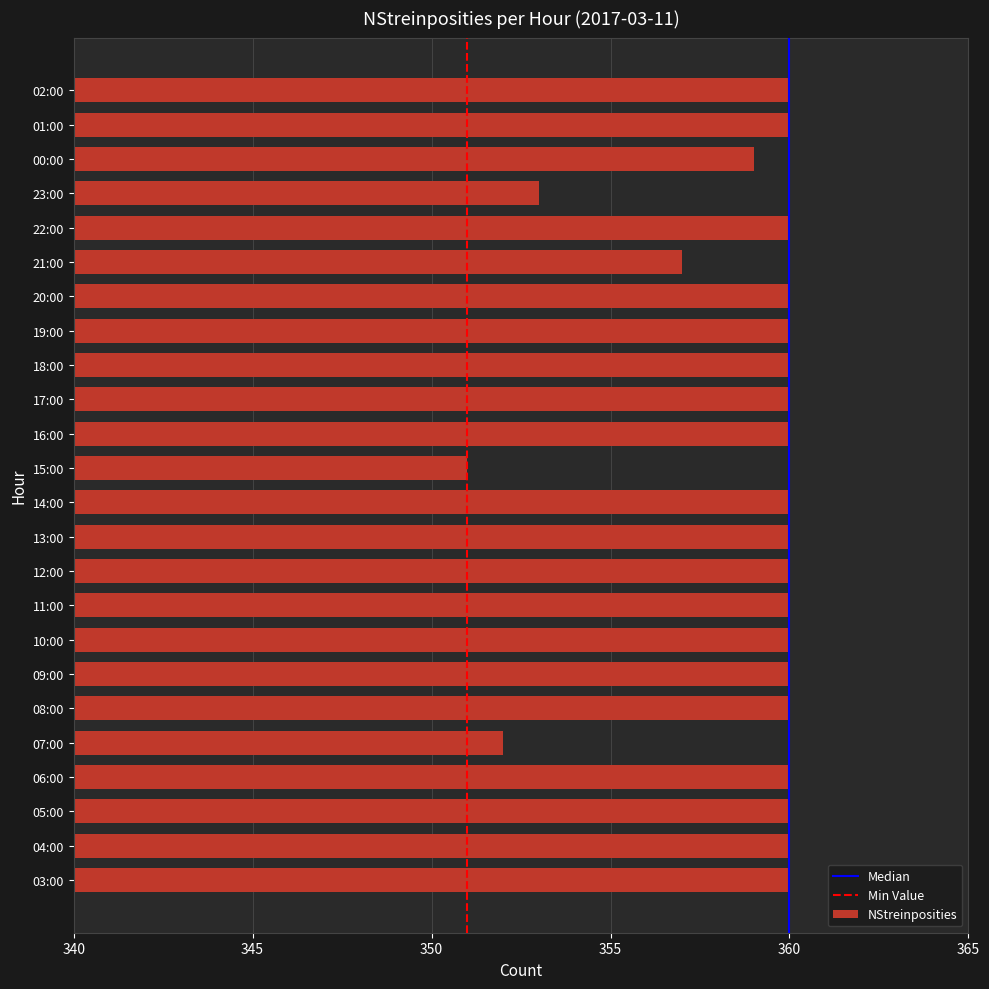

The chart shows a value of 552 at 11:00. True or false?

False